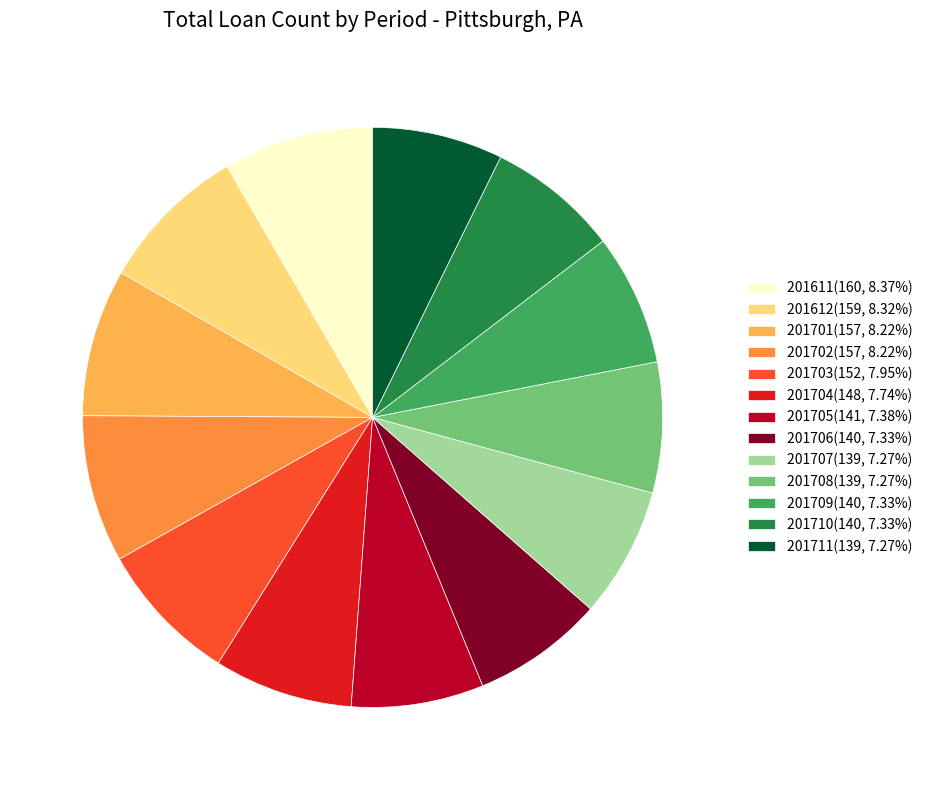

Is the sum of 201612(159, 8.32%) and 201611(160, 8.37%) greater than half?

No